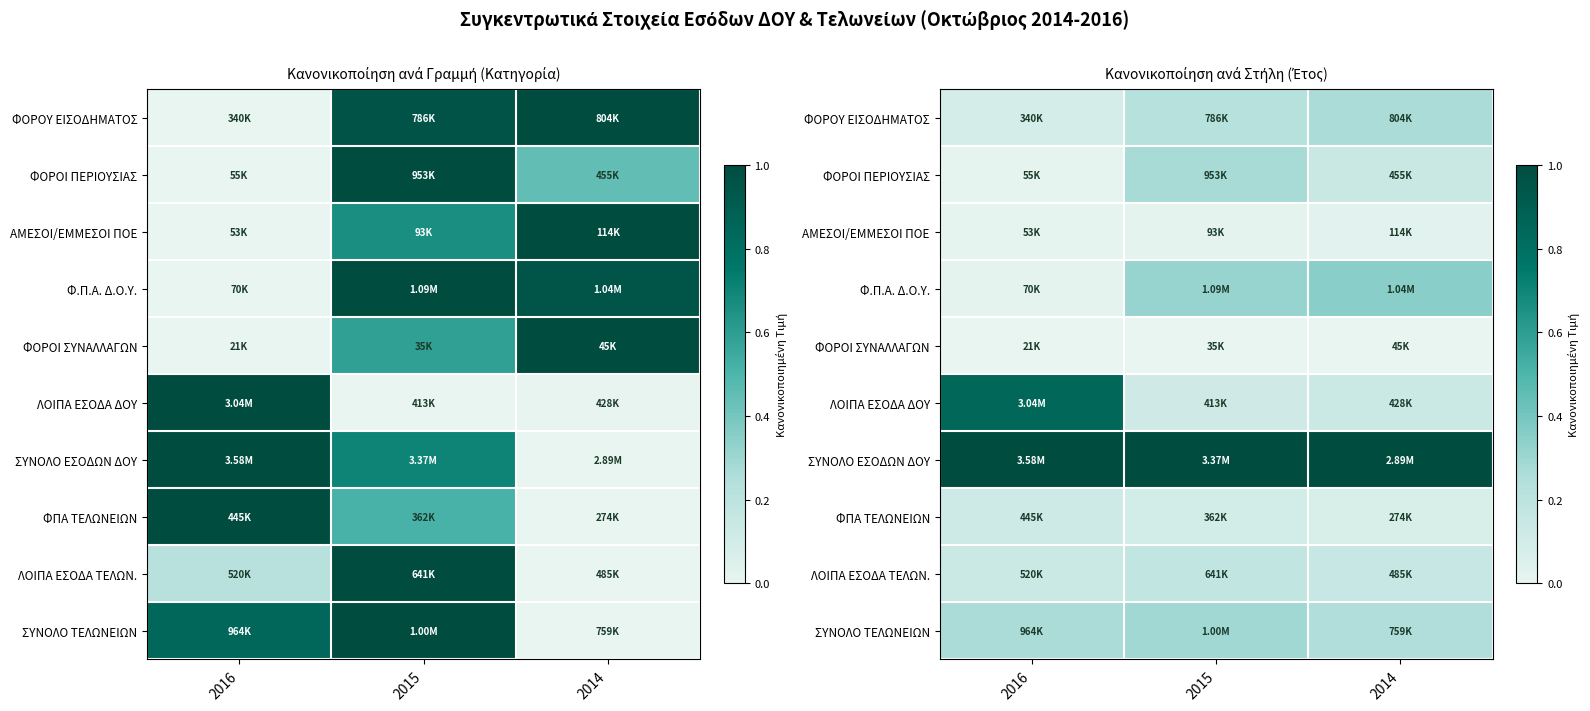

What is the greatest value displayed?

1.0